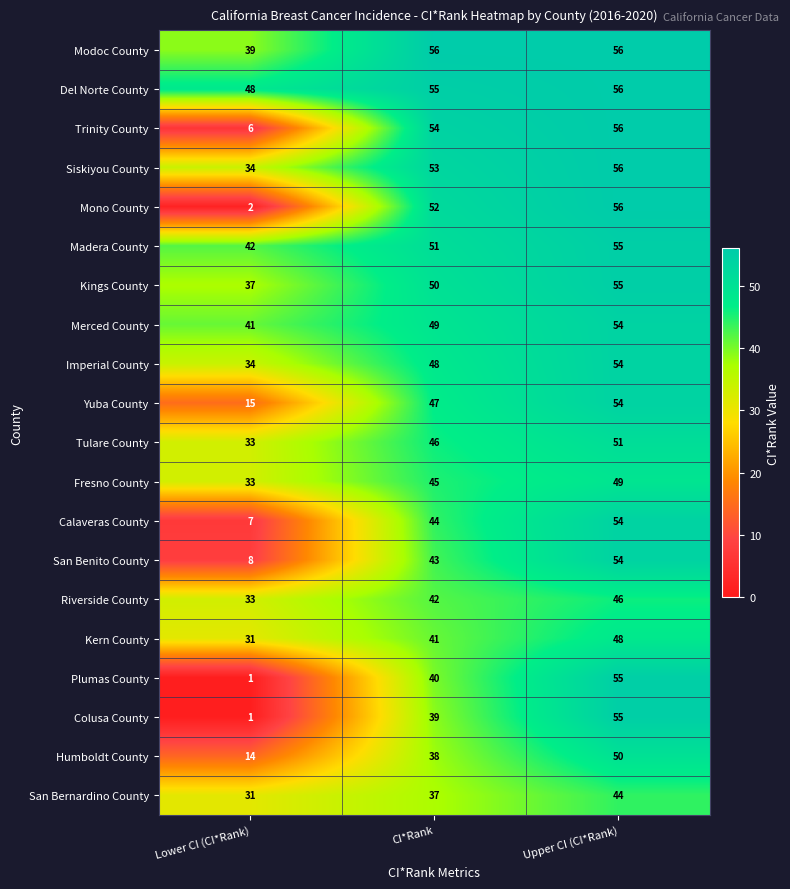

Which series changed the most between Lower CI (CI*Rank) and CI*Rank?

Mono County